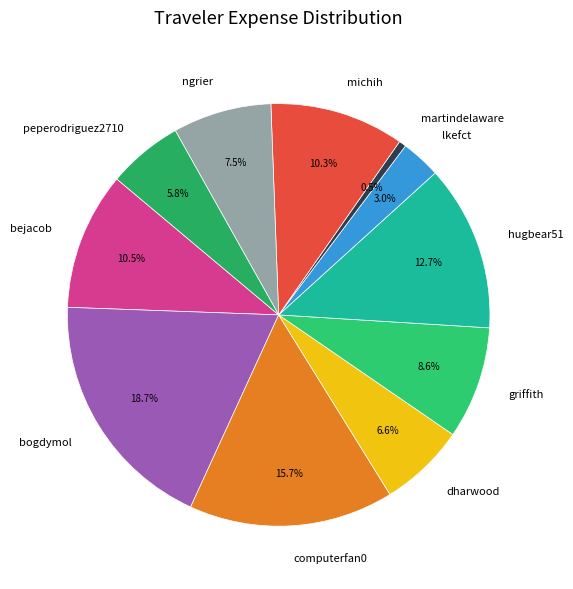

Is bogdymol the majority of the pie?

No